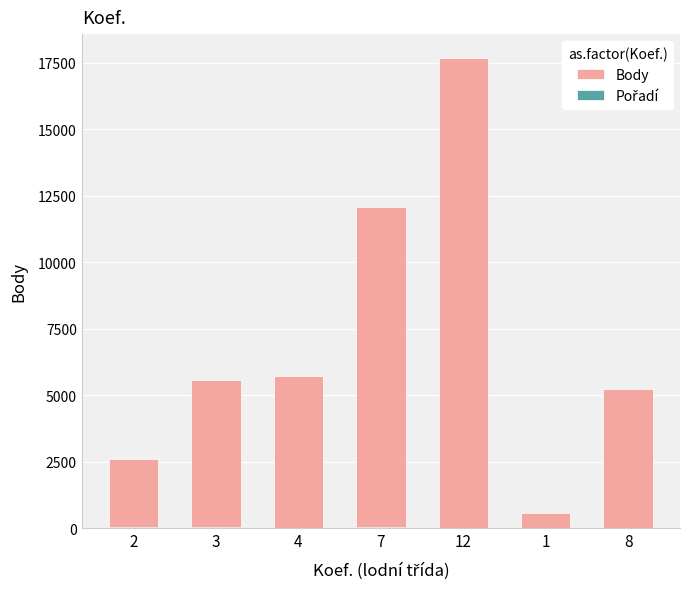

Rank the series by their maximum value, from lowest to highest.

Pořadí, Body